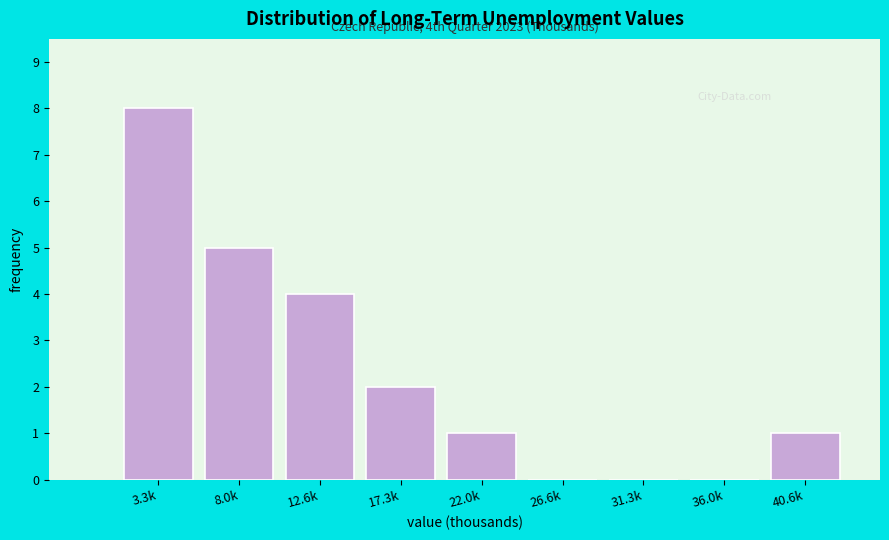

Reading left to right, list all the values displayed in this chart.

3.3k=8	8.0k=5	12.6k=4	17.3k=2	22.0k=1	26.6k=0	31.3k=0	36.0k=0	40.6k=1